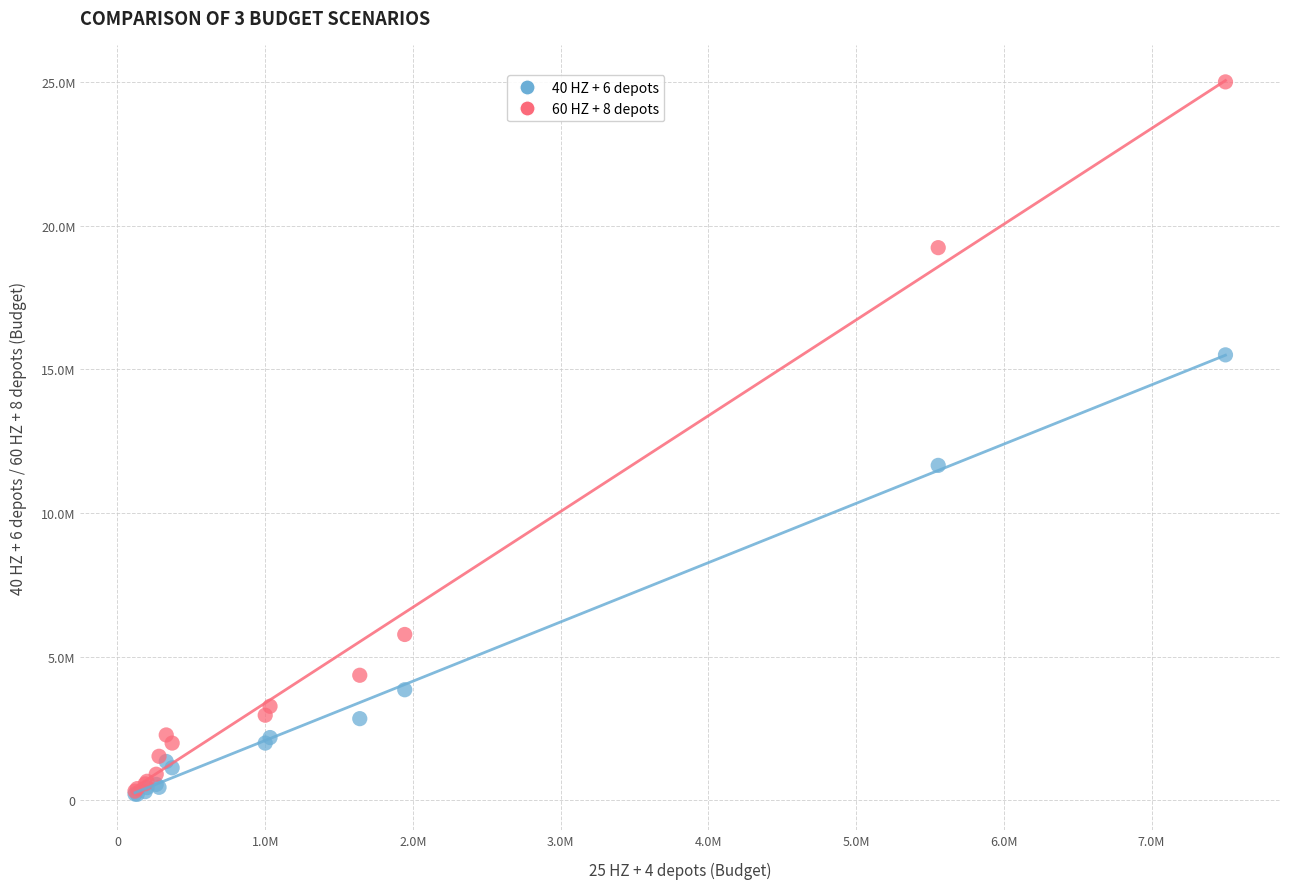

What are all the series names shown in the legend?

40 HZ + 6 depots, 60 HZ + 8 depots